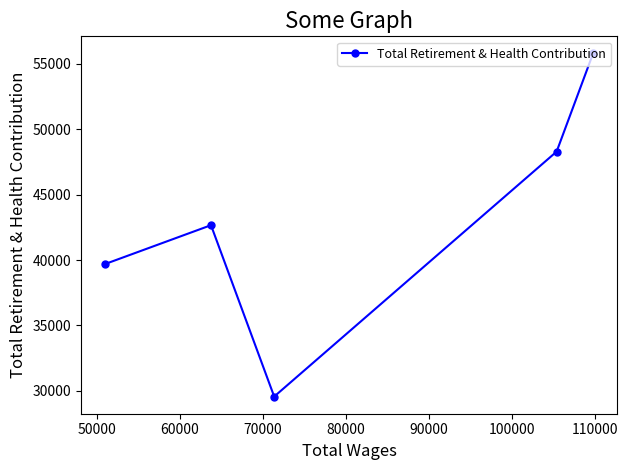

What is the difference between the maximum and minimum values?

26249